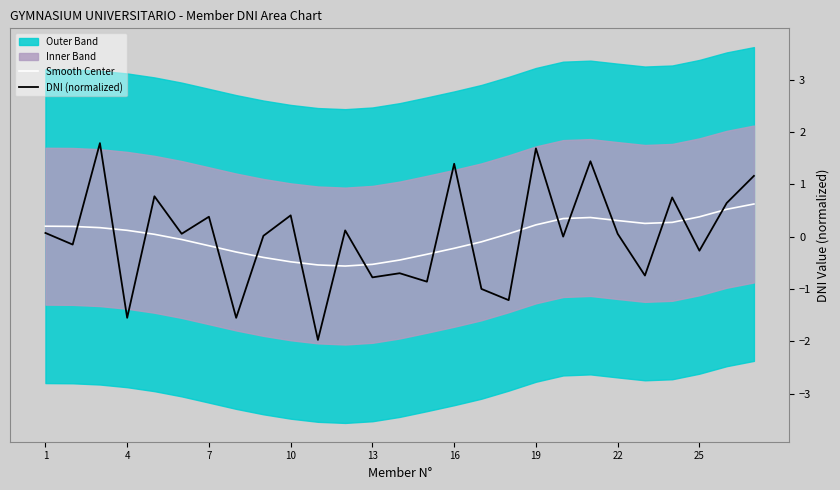

What is the value of the Smooth Center point at the 3rd from the left?

0.2